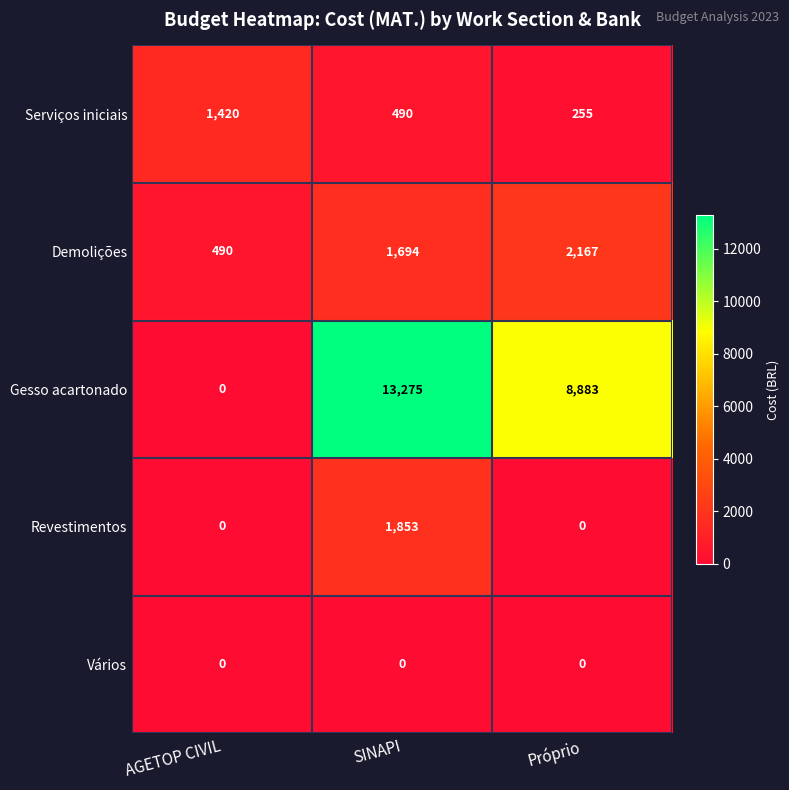

Reading left to right, list all the values displayed in this chart.

Serviços iniciais: 1420	490	255
Demolições: 490	1694	2167
Gesso acartonado: 0	13275	8883
Revestimentos: 0	1853	0
Vários: 0	0	0